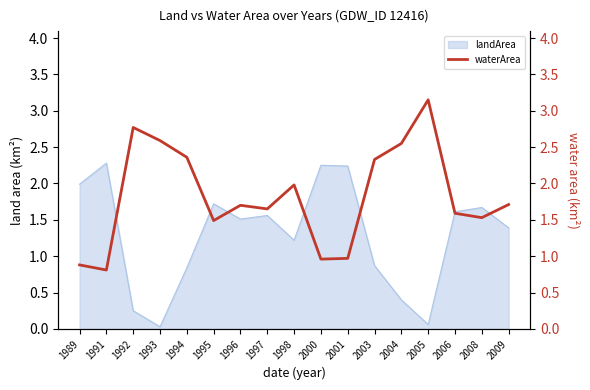

The value of landArea at 1989 is 3.4. True or false?

False